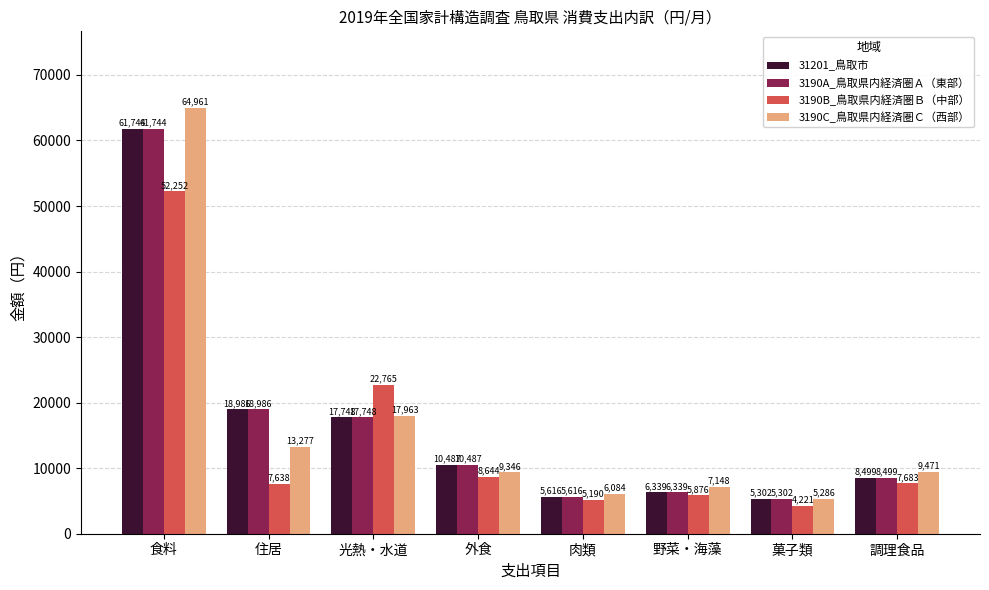

Reading left to right, list all the values displayed in this chart.

31201_鳥取市: 61744	18986	17748	10487	5616	6339	5302	8499
3190A_鳥取県内経済圏Ａ（東部）: 61744	18986	17748	10487	5616	6339	5302	8499
3190B_鳥取県内経済圏Ｂ（中部）: 52252	7638	22765	8644	5190	5876	4221	7683
3190C_鳥取県内経済圏Ｃ（西部）: 64961	13277	17963	9346	6084	7148	5286	9471